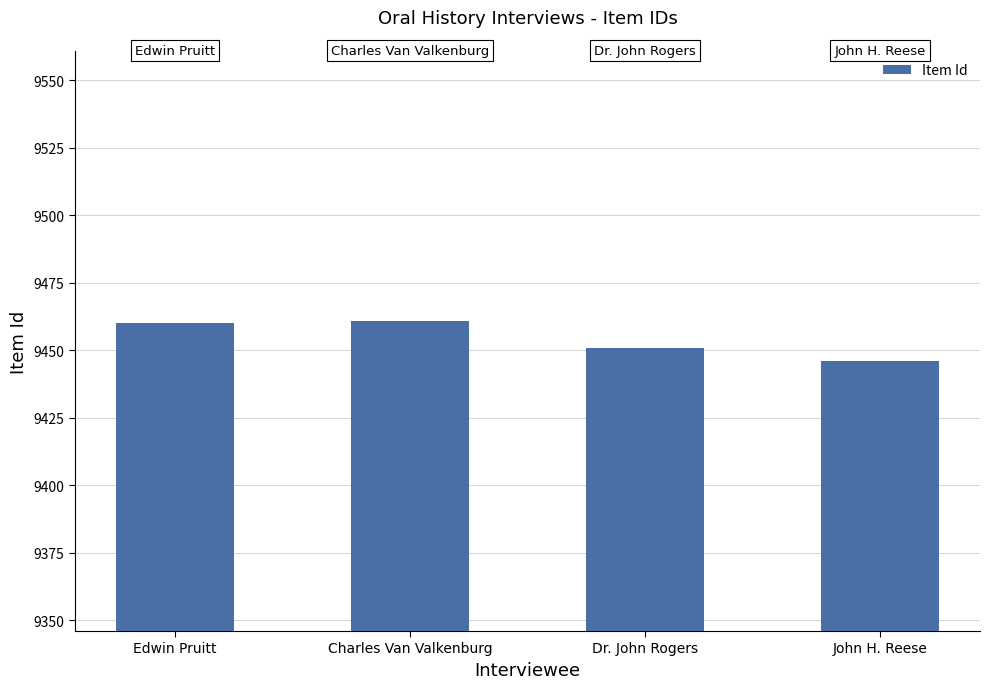

How many values are below 9460?

2